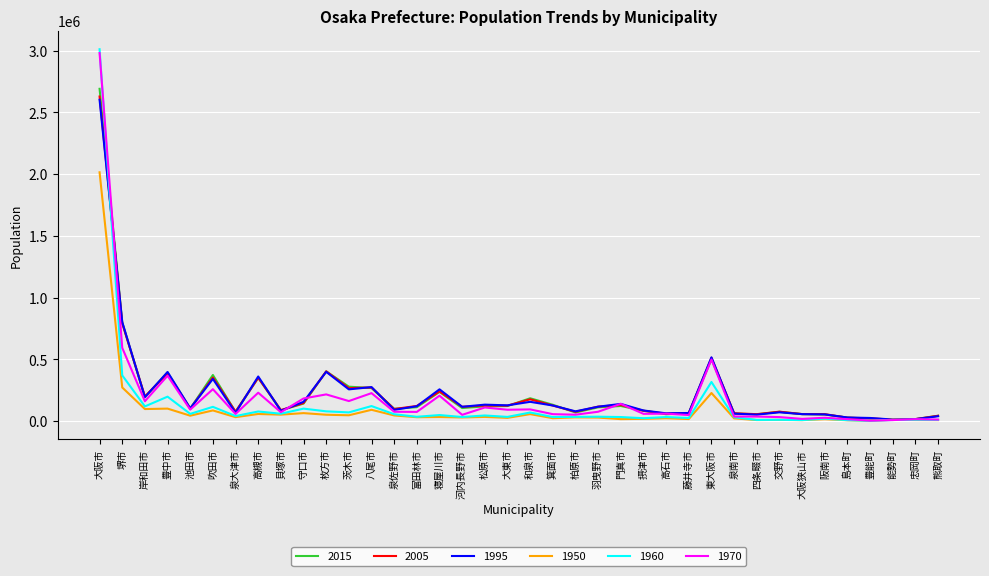

Is it true that 1995 equals 398908 at 豊中市?

True